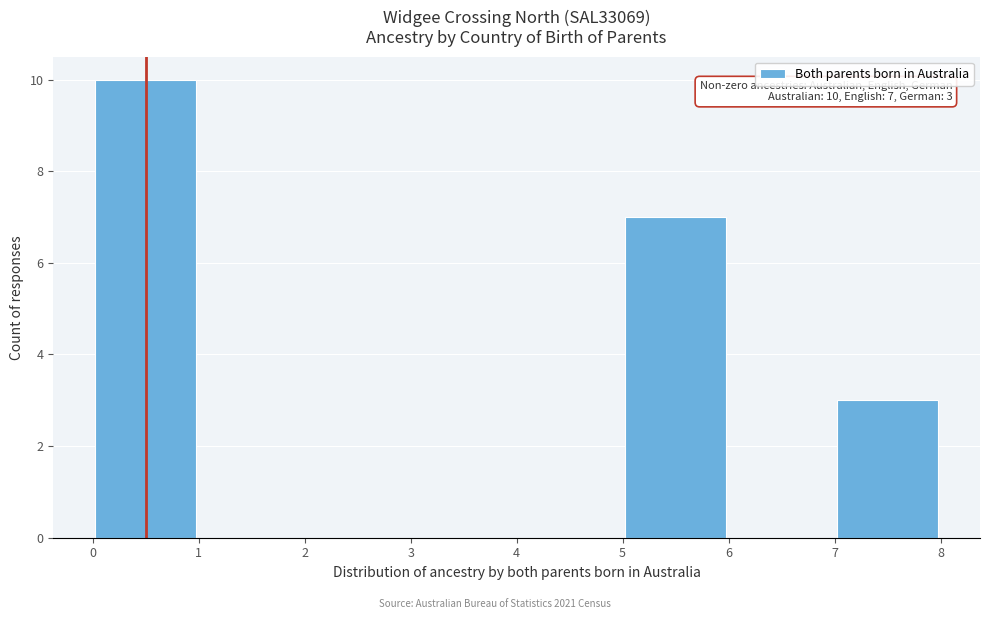

Which range on the x-axis has the tallest bar?

0 to 1